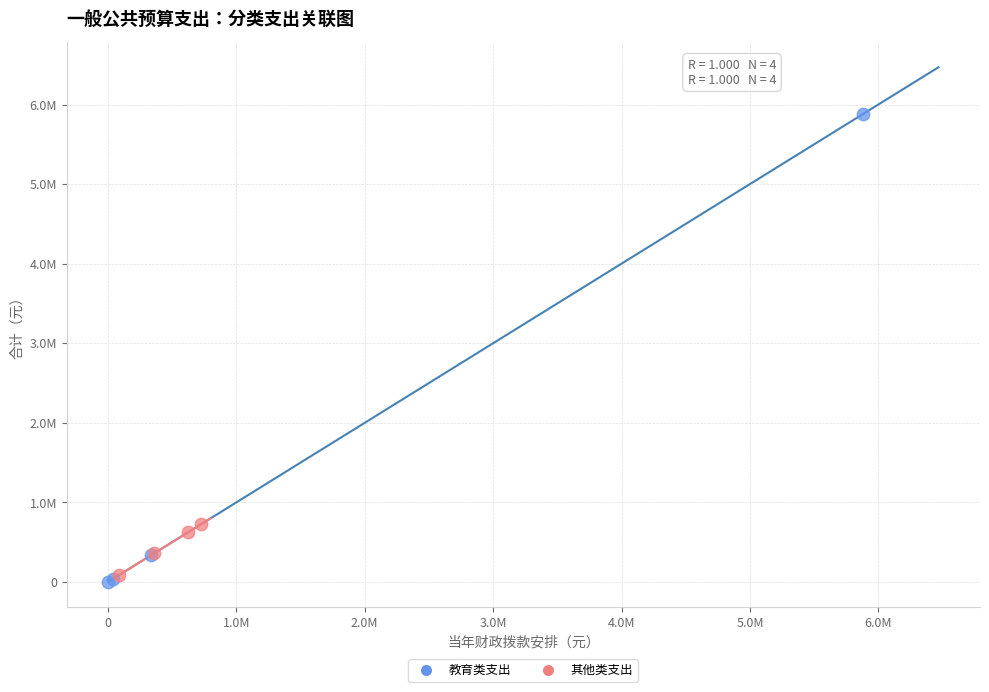

What are all the series names shown in the legend?

教育类支出, 其他类支出